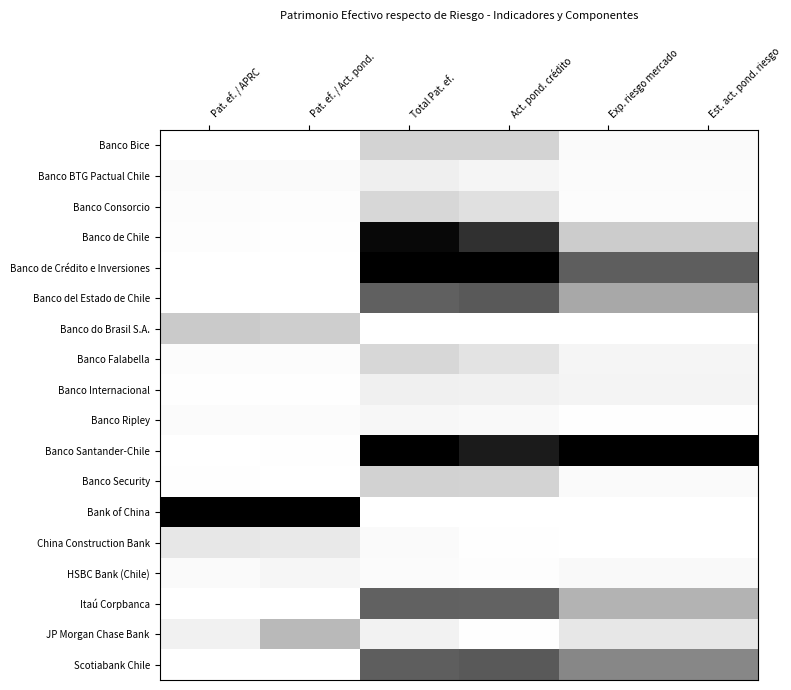

Rank the series at Exp. riesgo mercado from lowest to highest value.

Banco do Brasil S.A., Bank of China, China Construction Bank, Banco Ripley, Banco Consorcio, Banco BTG Pactual Chile, Banco Bice, Banco Security, HSBC Bank (Chile), Banco Falabella, Banco Internacional, JP Morgan Chase Bank, Banco de Chile, Itaú Corpbanca, Banco del Estado de Chile, Scotiabank Chile, Banco de Crédito e Inversiones, Banco Santander-Chile